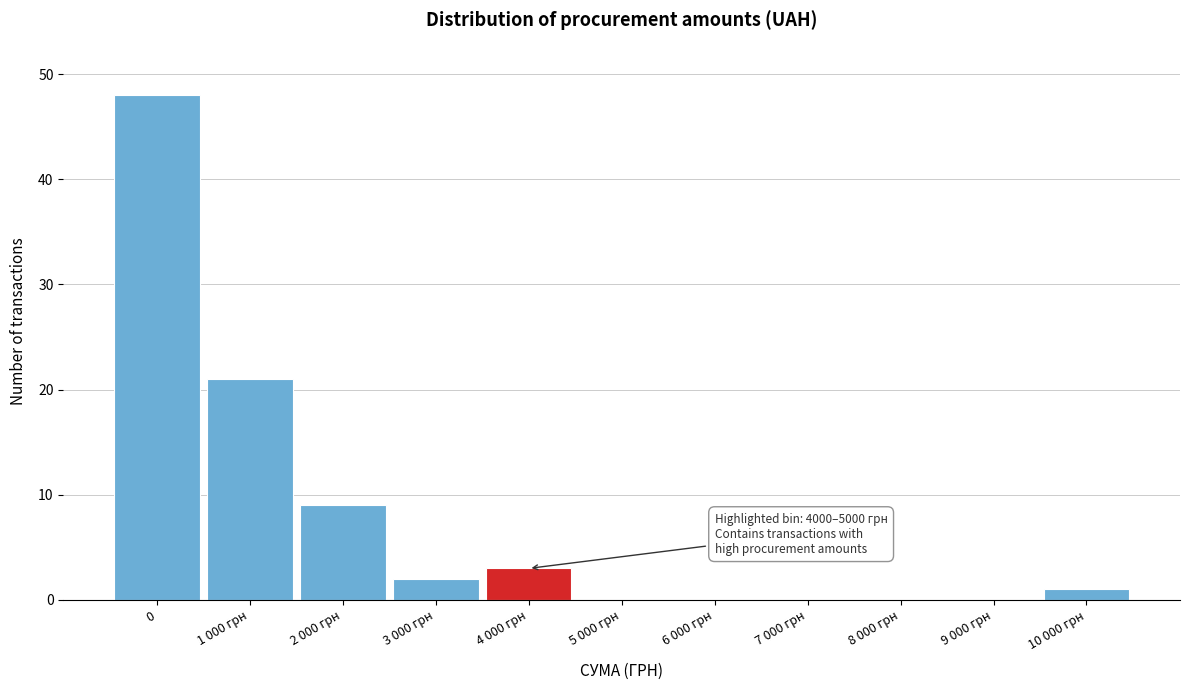

Reading left to right, list all the values displayed in this chart.

0=48	1 000 грн=21	2 000 грн=9	3 000 грн=2	4 000 грн=3	5 000 грн=0	6 000 грн=0	7 000 грн=0	8 000 грн=0	9 000 грн=0	10 000 грн=1